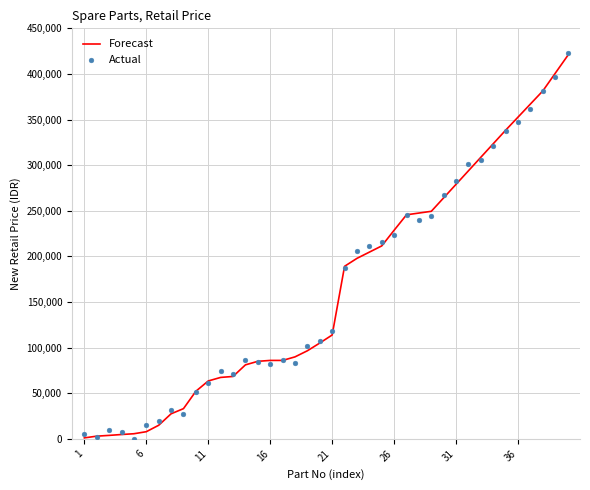

Is the value of Actual at 27 greater than the value of Forecast at 32?

No